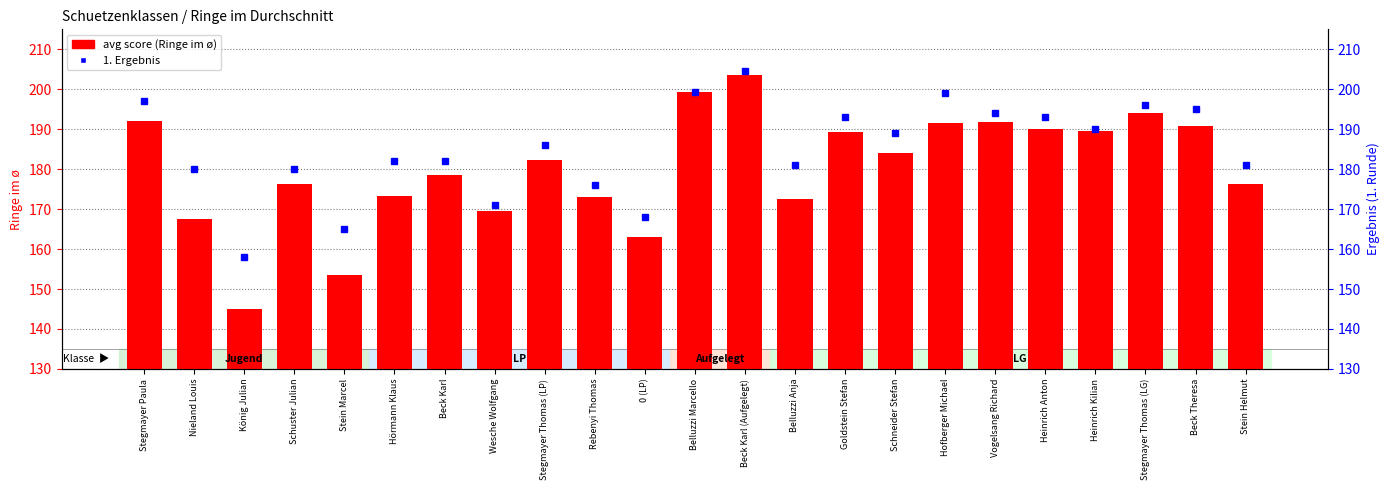

What is the change in value from Beck Karl to Hofberger Michael?

+13.1